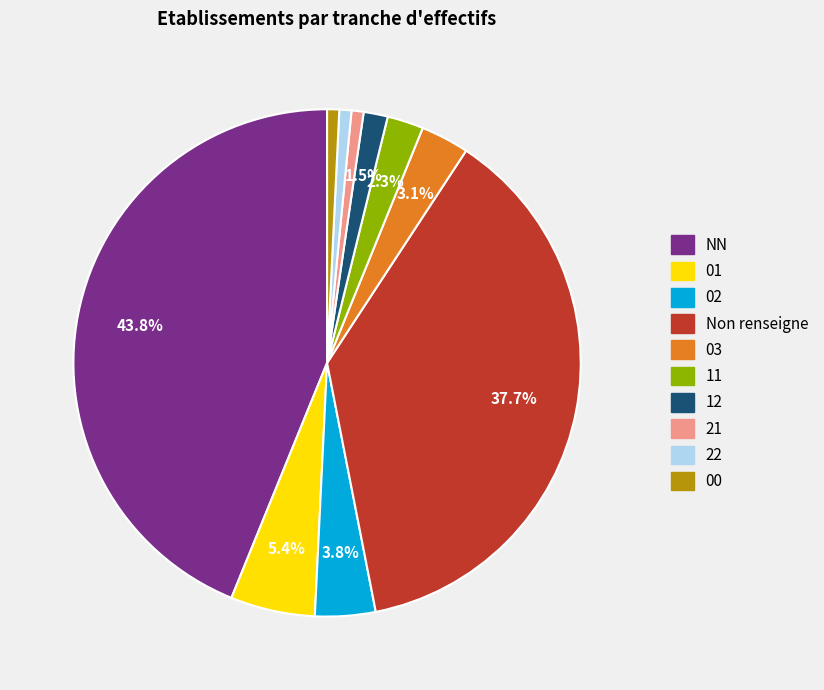

Is there any slice that represents more than half of the pie?

No